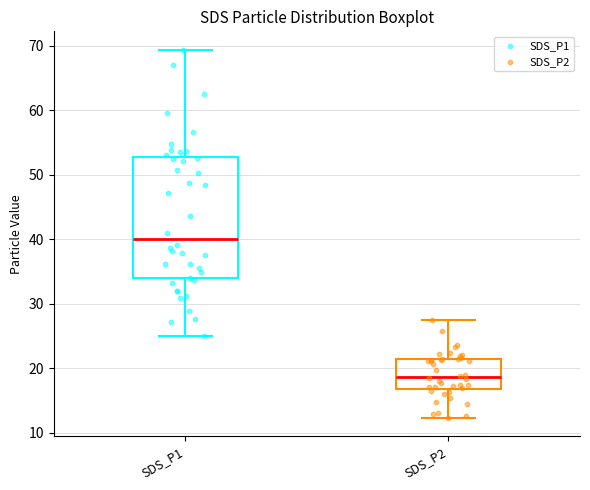

Where does the upper whisker of the box for SDS_P1 end on the y-axis? The values are not printed on the chart, so give them approximately, as read against the axis.

69